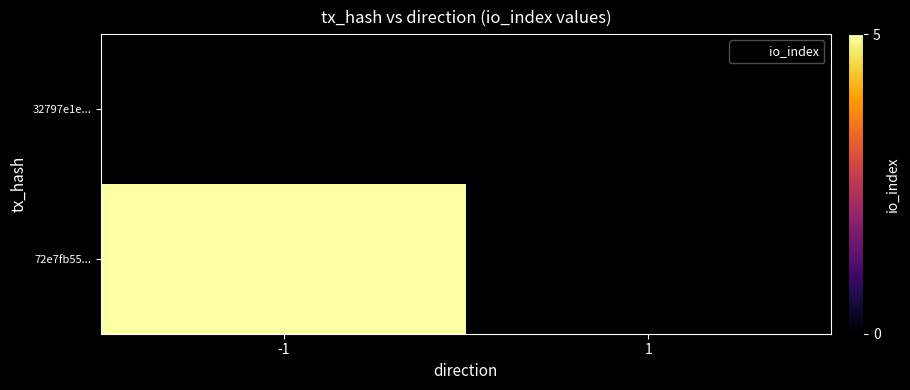

Reading left to right, what are all the values shown in this chart?

32797e1e...: -1=0	1=0
72e7fb55...: -1=5	1=0